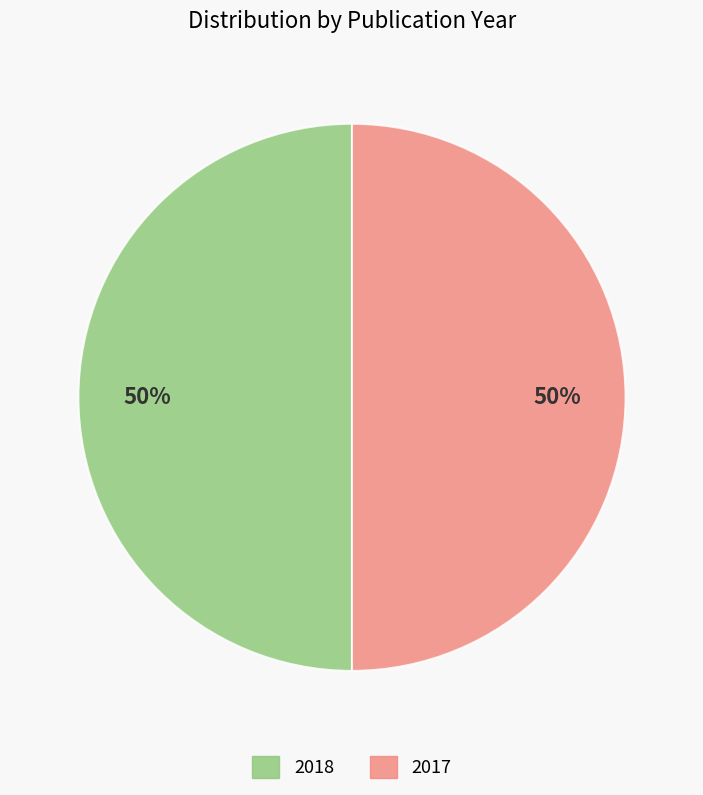

What percentage is the 2018 slice, to the nearest percent?

50%